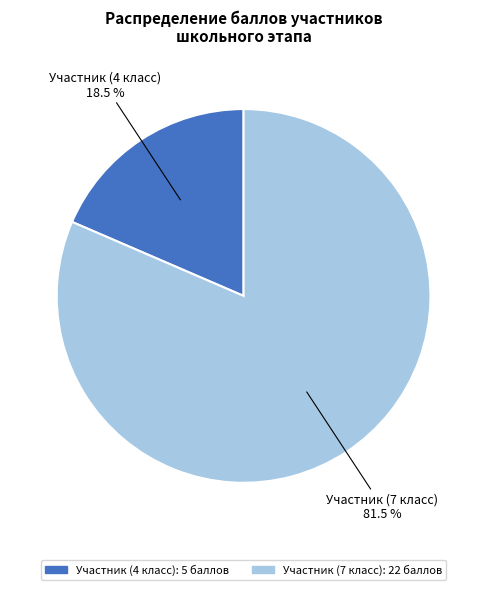

Combined, do Участник (4 класс) and Участник (7 класс) account for over 50%?

Yes